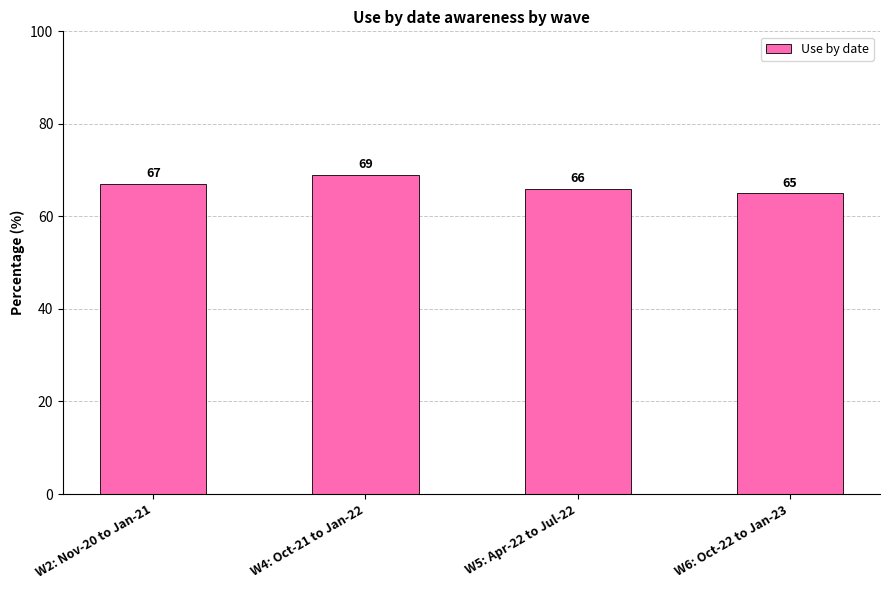

Read the value at W6: Oct-22 to Jan-23.

65